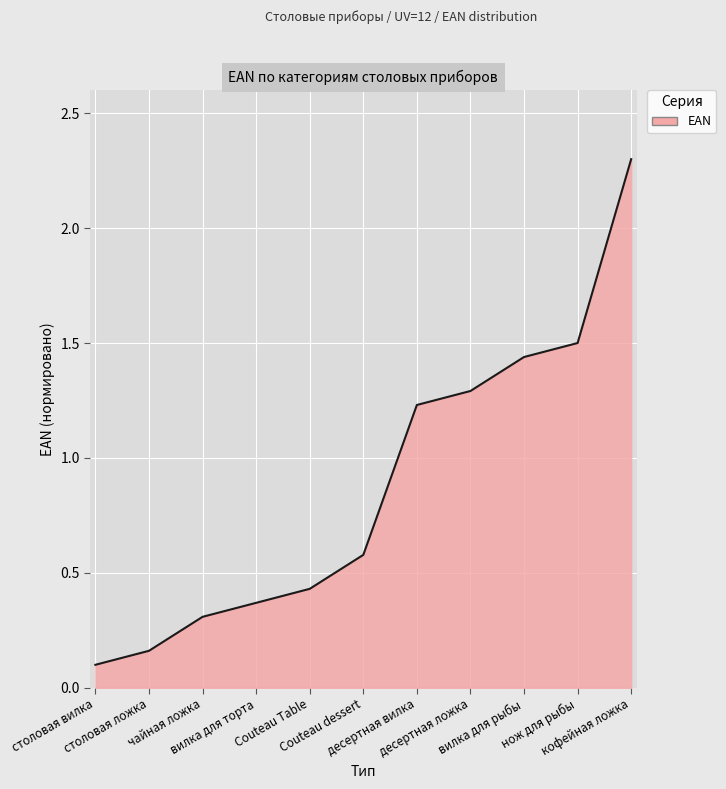

True or false: the data shows 0.3 at чайная ложка.

True